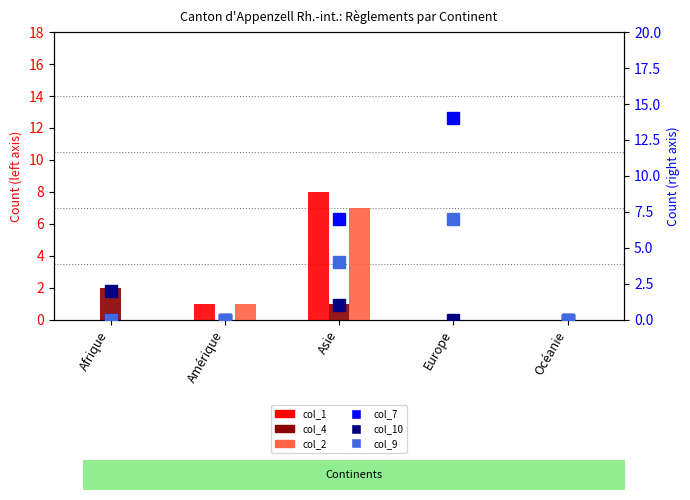

How many categories are shown in the chart?

5